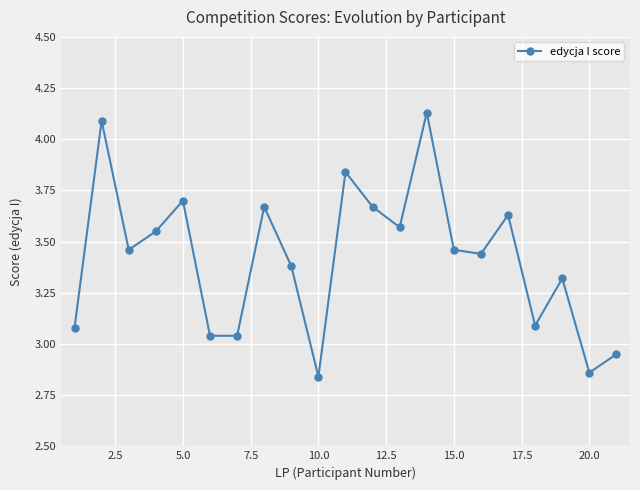

How many lines are shown in the chart?

1